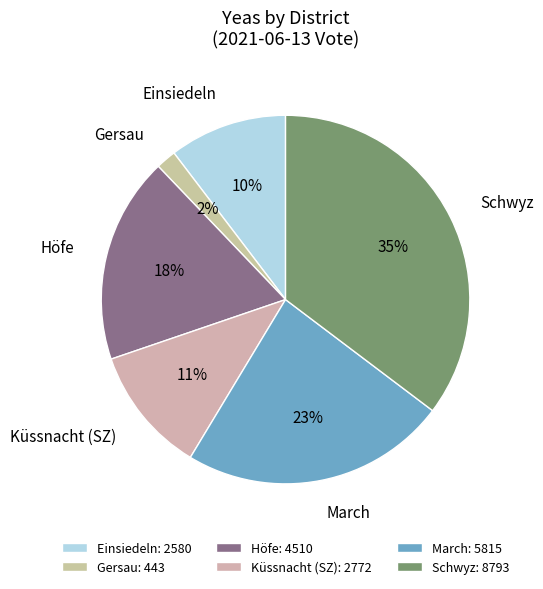

To the nearest percent, what is the average slice percentage?

17%